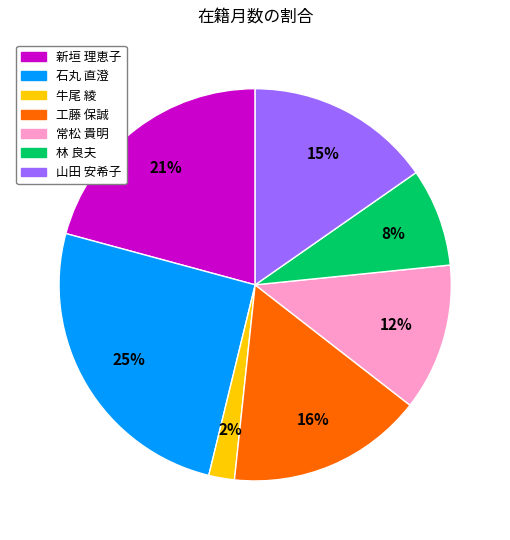

Which category has the smallest portion of the pie?

牛尾 綾